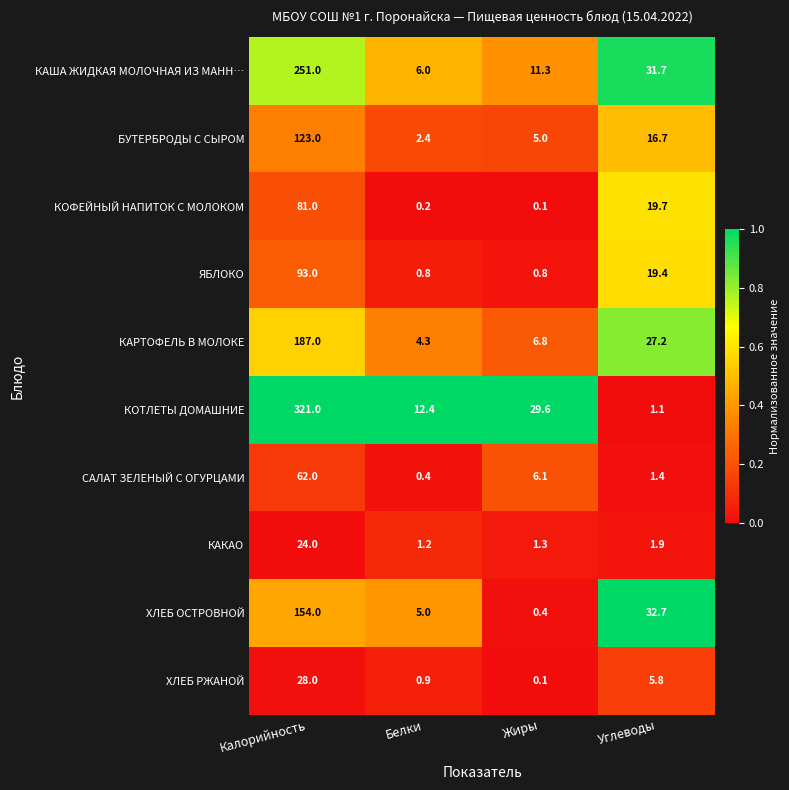

The value of ХЛЕБ РЖАНОЙ at Белки is 0.6. True or false?

False